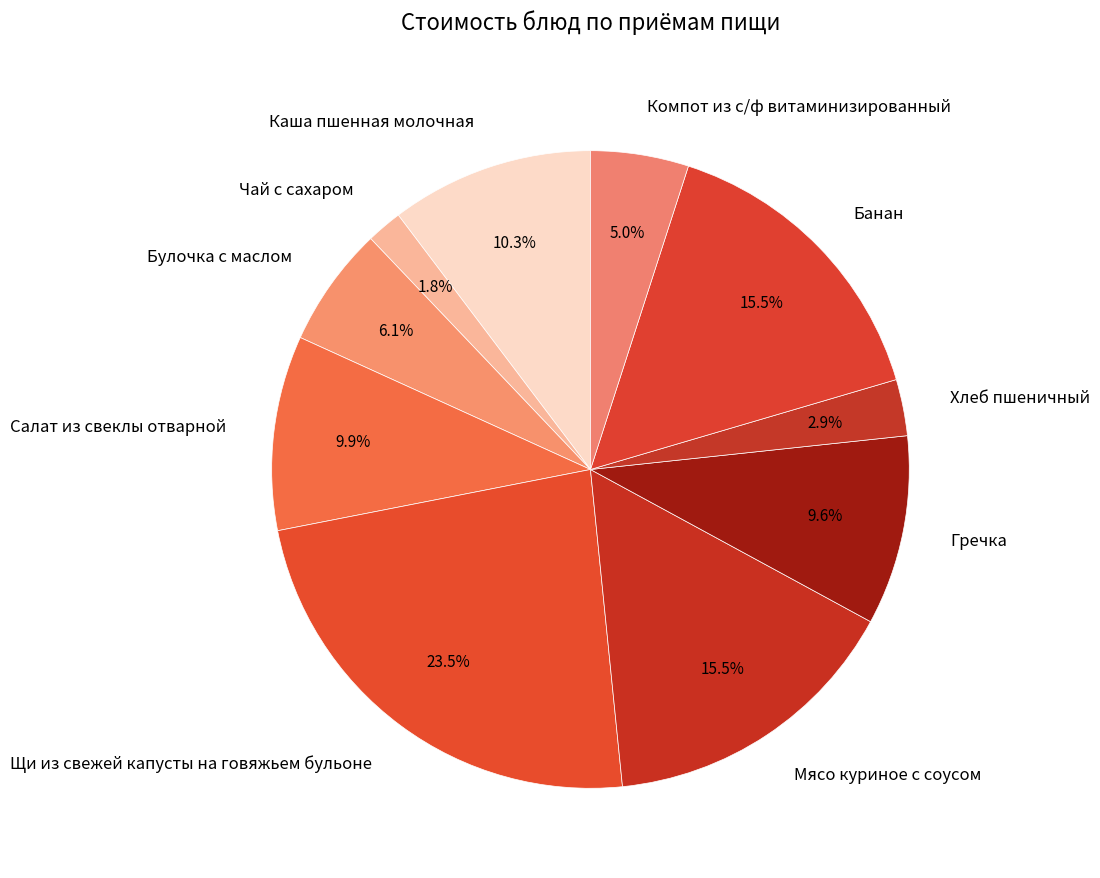

Combined, what portion of the pie is Булочка с маслом and Салат из свеклы отварной?

16.0%